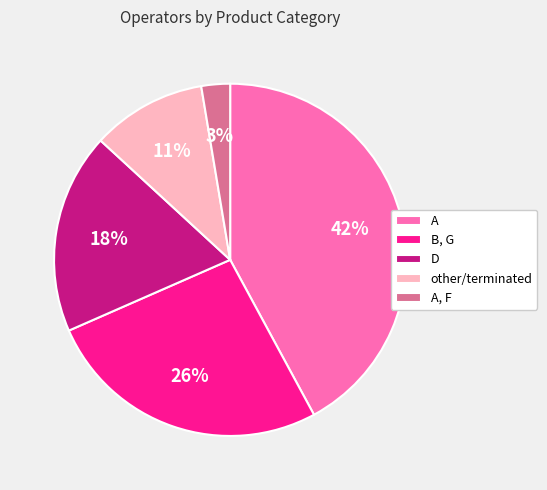

What percentage is the A slice, to the nearest percent?

42%